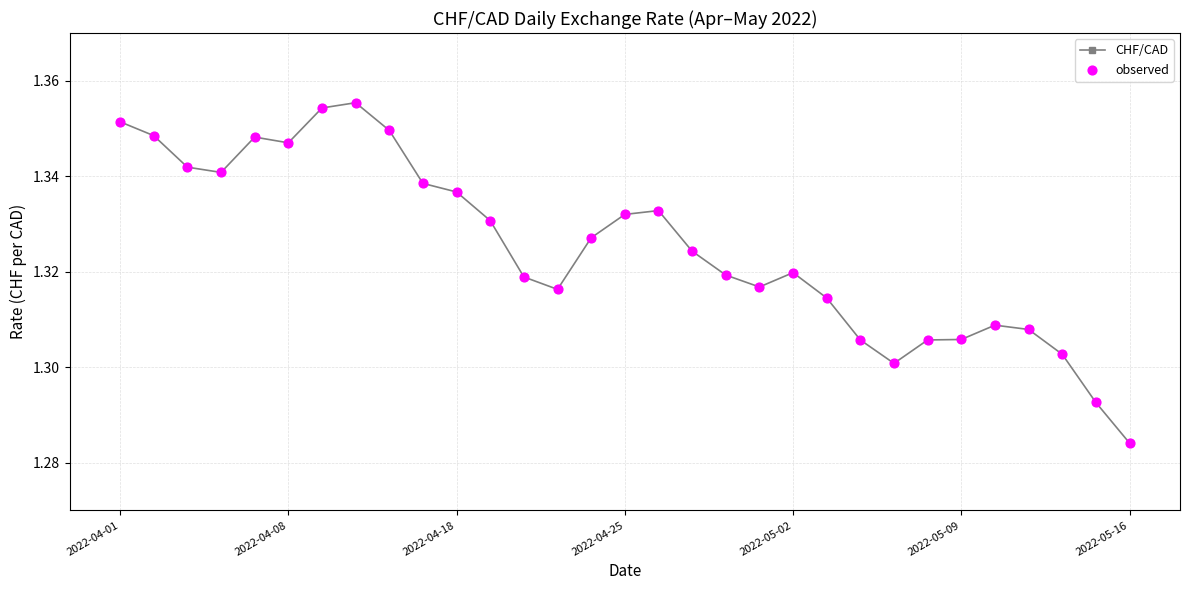

True or false: there are more than 2 points higher than both neighbors.

True